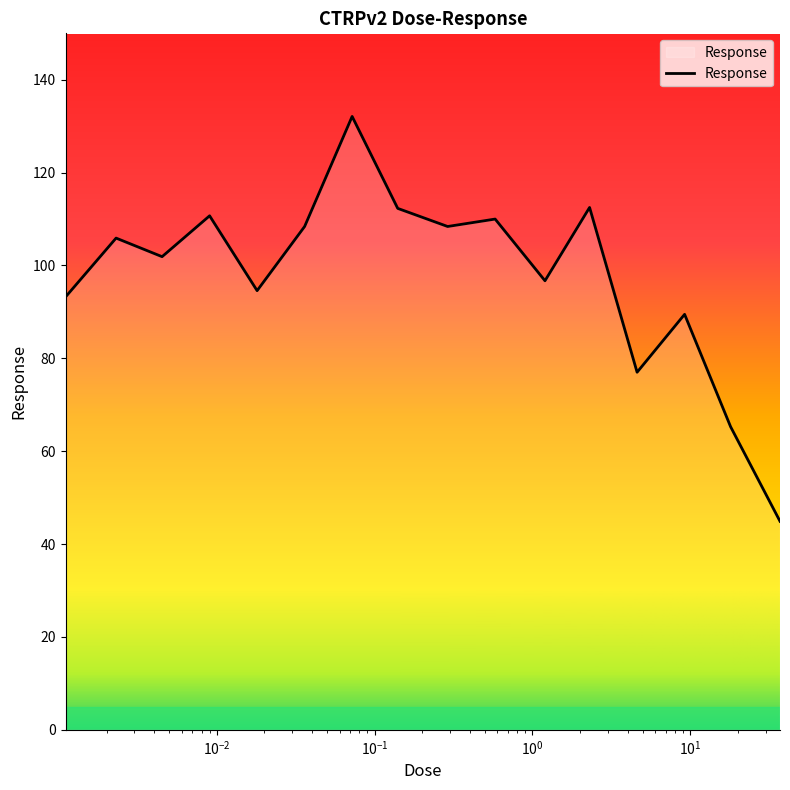

What is the difference between the maximum and minimum values?

87.2